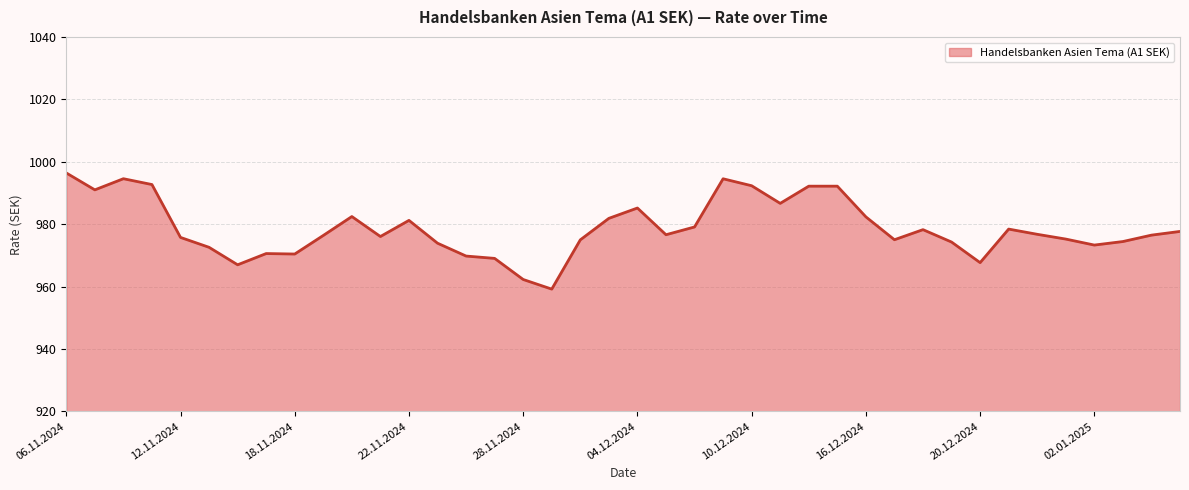

What is the difference between the maximum and minimum values?

37.2